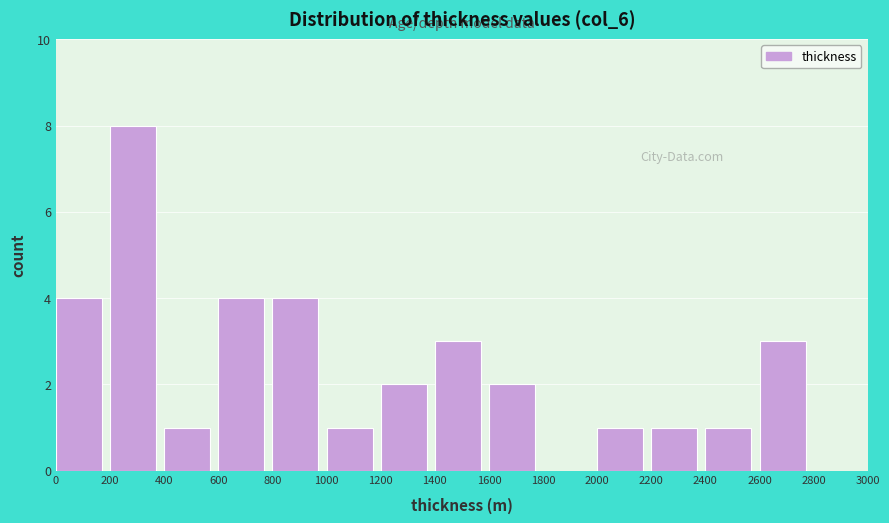

What is the height of the bar covering 0 to 200 on the x-axis? The values are not printed on the chart, so give them approximately, as read against the axis.

4